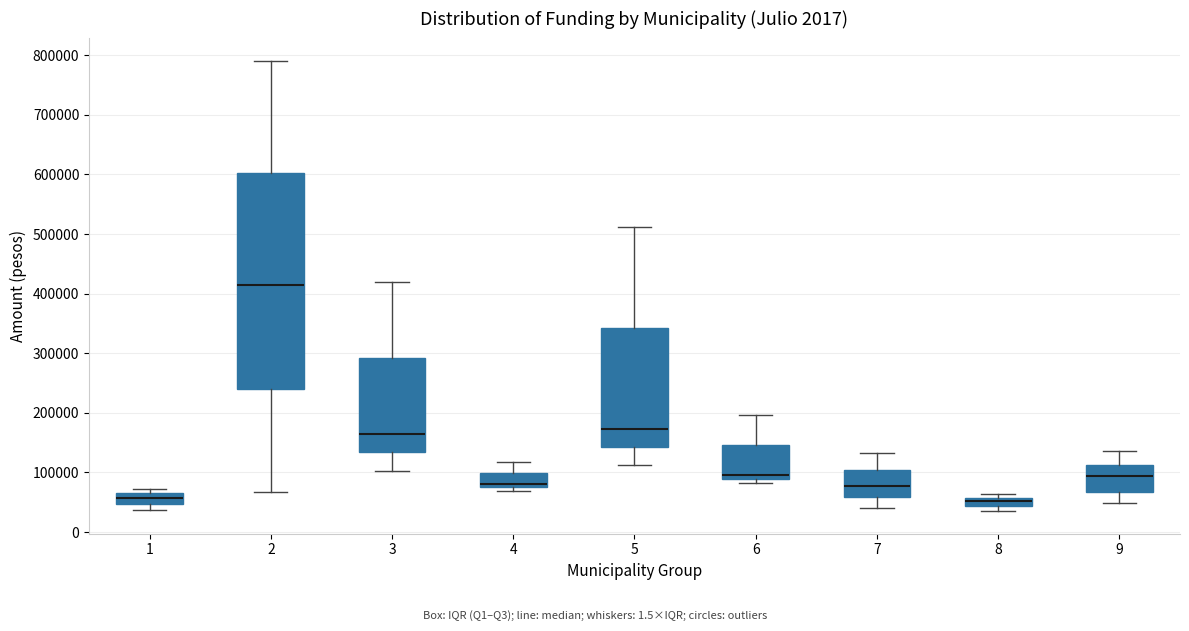

Comparing the boxes themselves (not the whiskers), which one is the tallest?

2